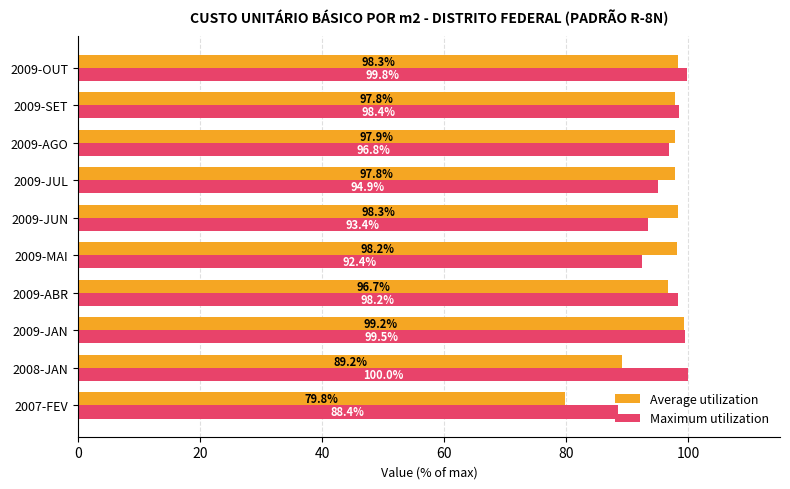

What is the smallest value displayed?

79.8